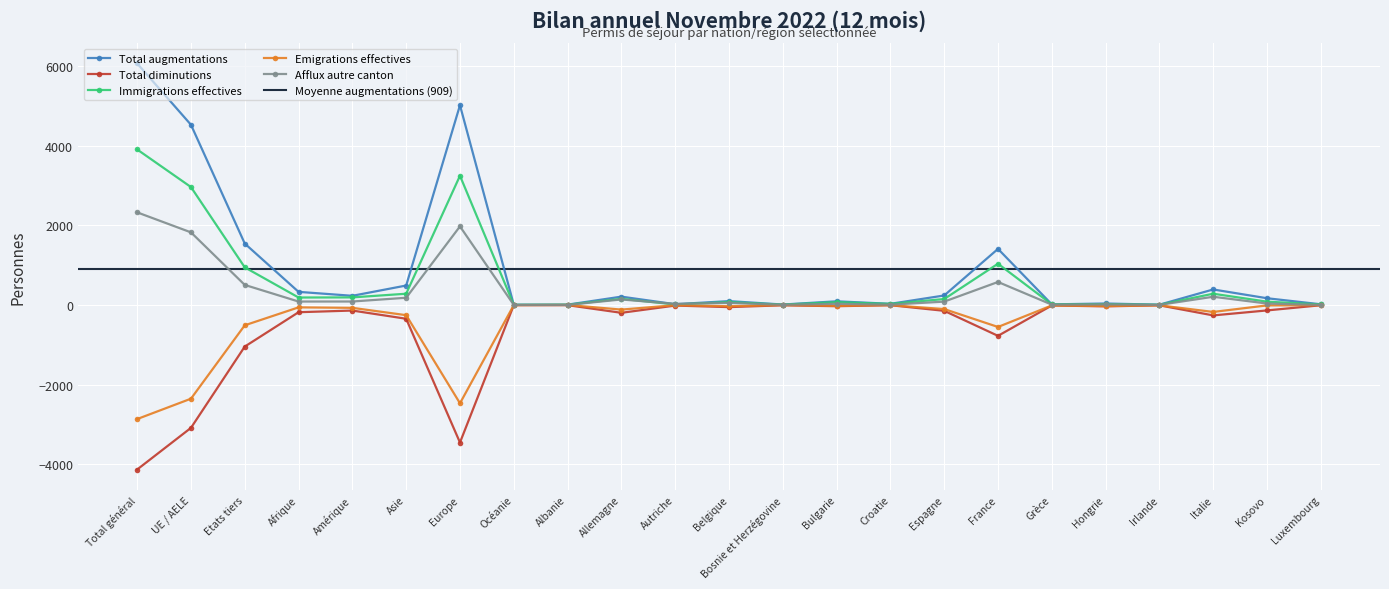

Which series has the widest spread of values?

Total augmentations